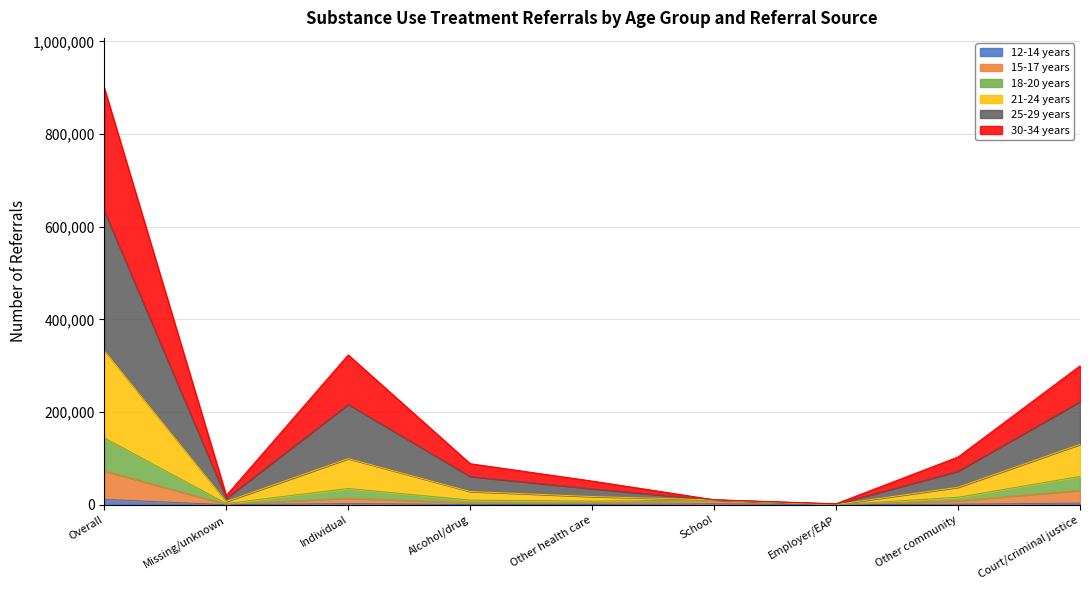

At which label does 25-29 years first exceed 88705?

Overall